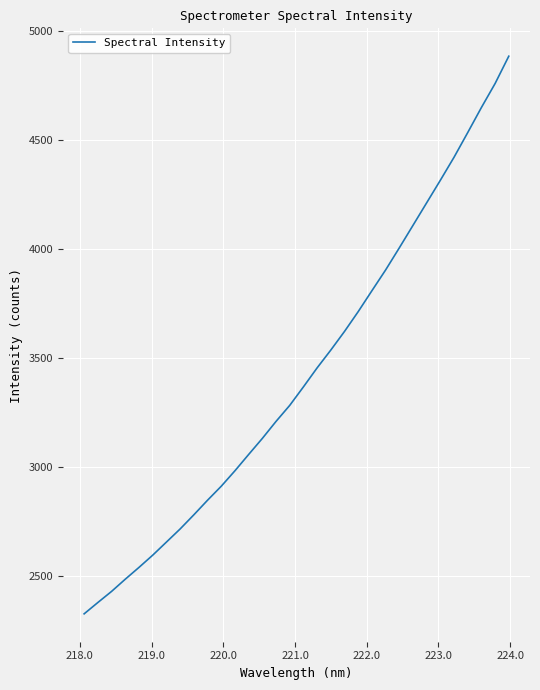

What is the smallest value displayed?

2326.9